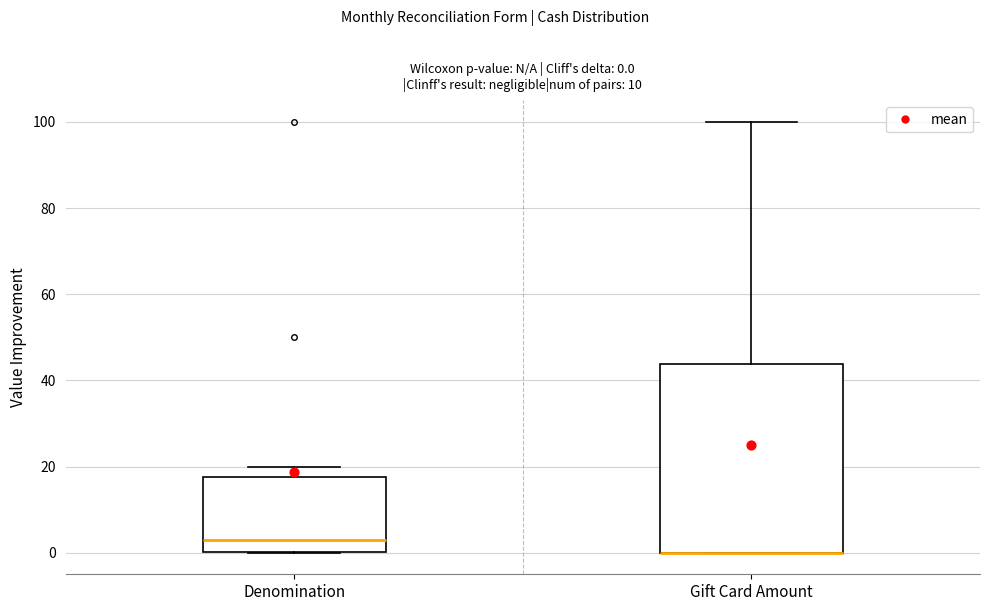

Which box is the tallest, from its lower edge to its upper edge?

Gift Card Amount